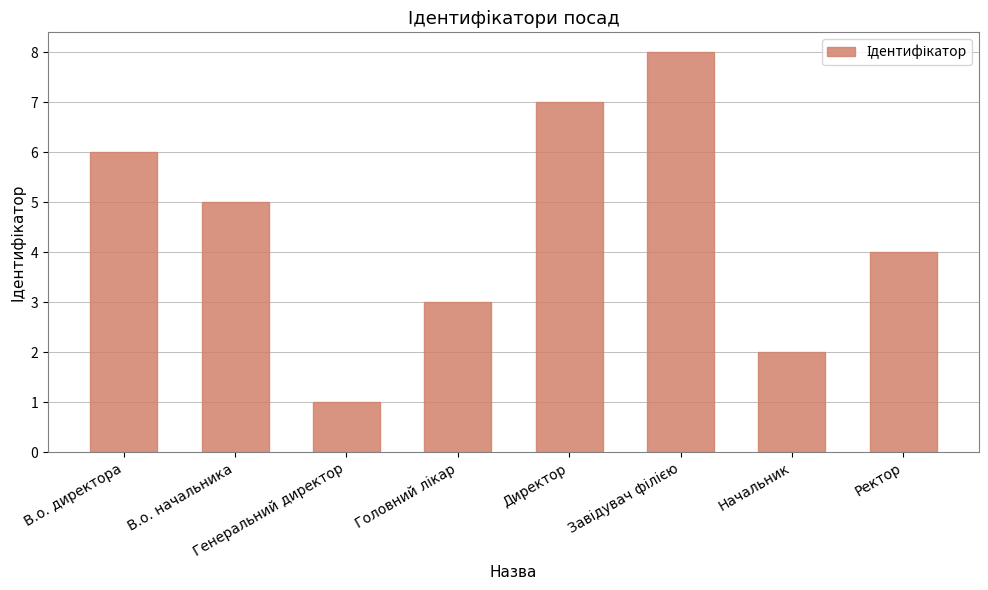

How many data points are less than 5?

4